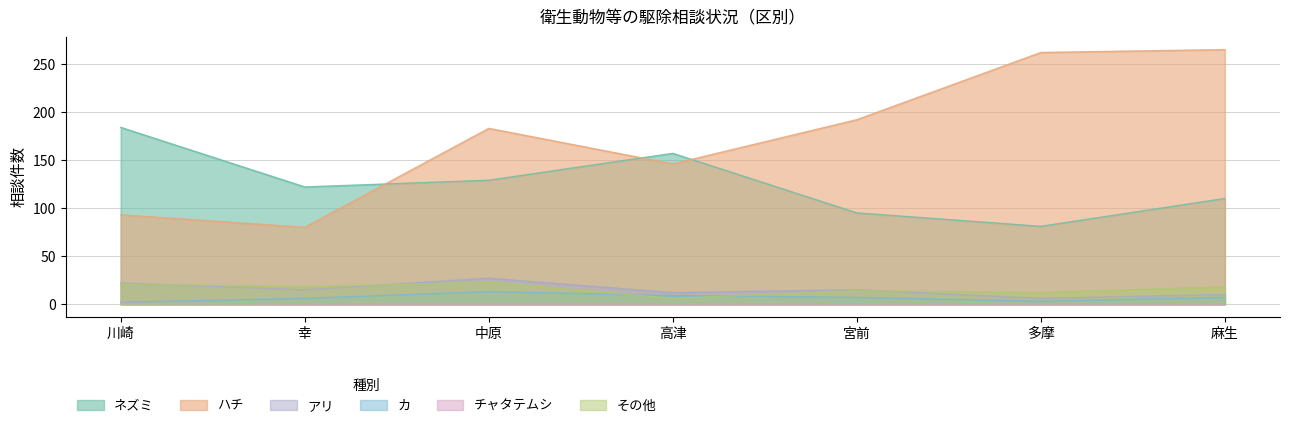

List the labels in order of ハチ value, largest first.

麻生, 多摩, 宮前, 中原, 高津, 川崎, 幸